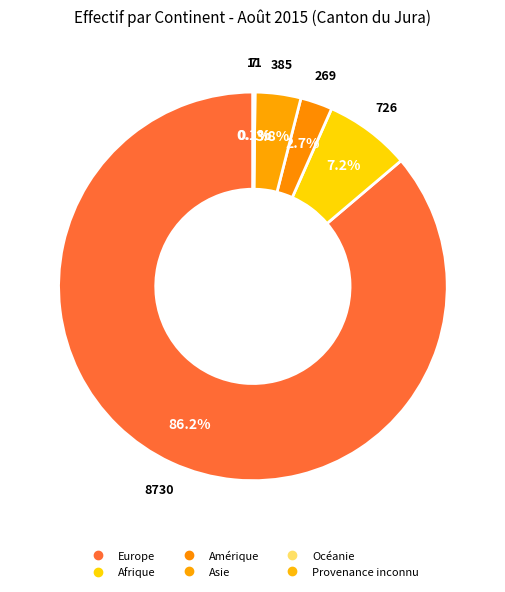

Count the number of slices in the pie.

6